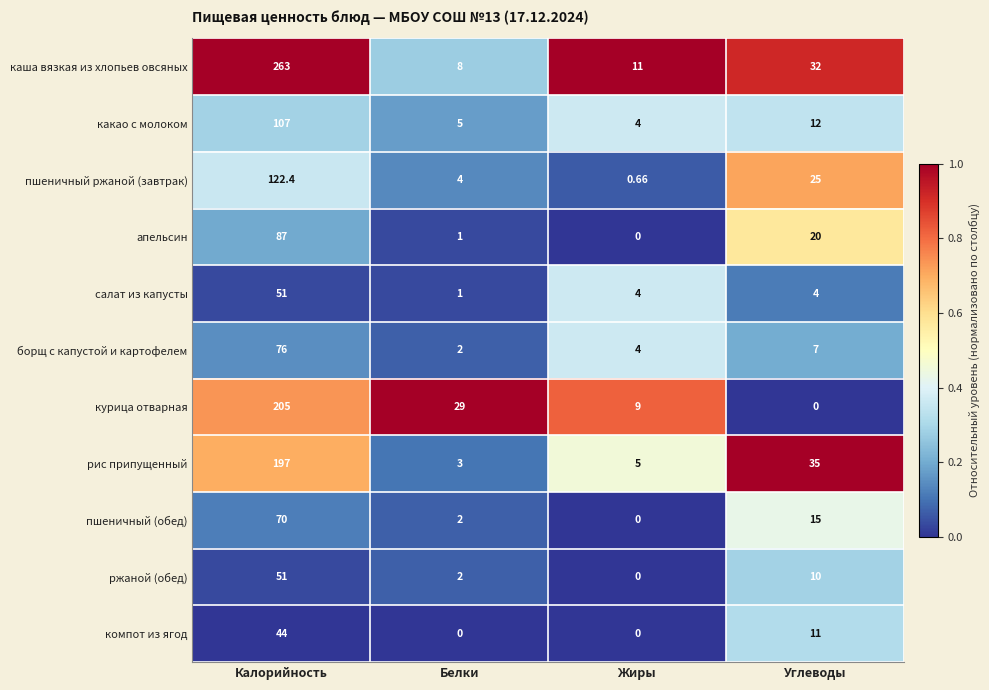

How many series are shown in this chart?

11